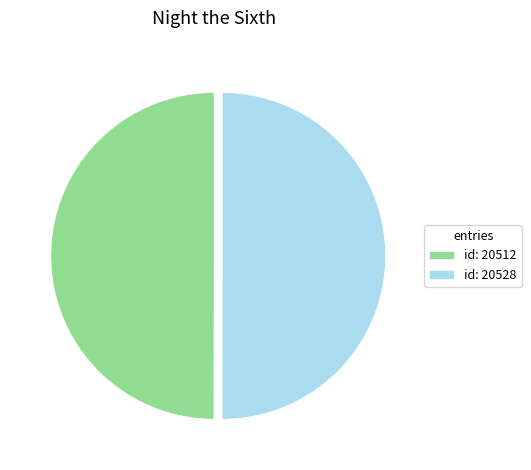

Count the number of slices in the pie.

2